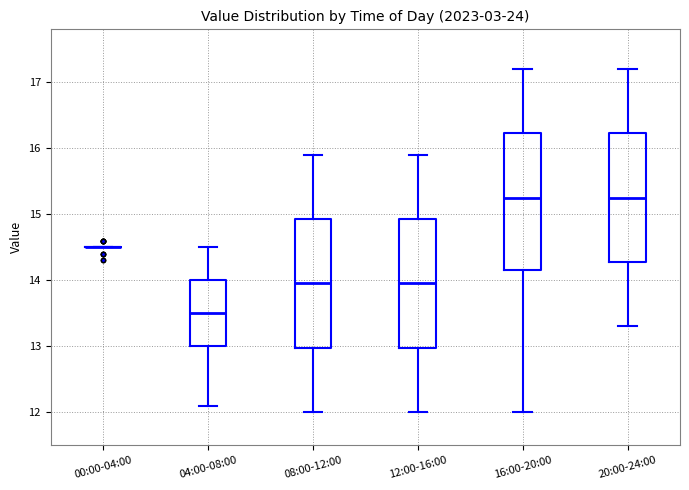

Reading left to right, read every box against the y-axis: the position of its median line, the range the box covers, and the ends of its whiskers. The values are not printed on the chart, so give them approximately, as read against the axis.

00:00-04:00: box collapsed to a line at 14.5, whiskers 14.5 to 14.5
04:00-08:00: median 13.5, box 13.0 to 14.0, whiskers 12.1 to 14.5
08:00-12:00: median 14.0, box 13.0 to 14.9, whiskers 12.0 to 15.9
12:00-16:00: median 14.0, box 13.0 to 14.9, whiskers 12.0 to 15.9
16:00-20:00: median 15.3, box 14.2 to 16.2, whiskers 12.0 to 17.2
20:00-24:00: median 15.3, box 14.3 to 16.2, whiskers 13.3 to 17.2